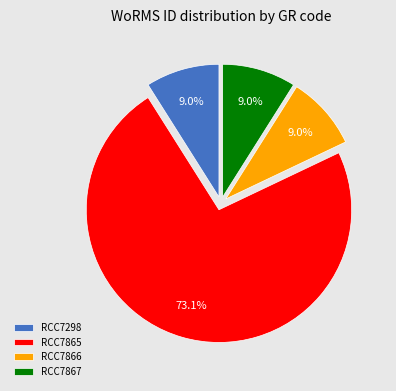

To the nearest percent, what is the combined percentage of RCC7866 and RCC7867?

18%